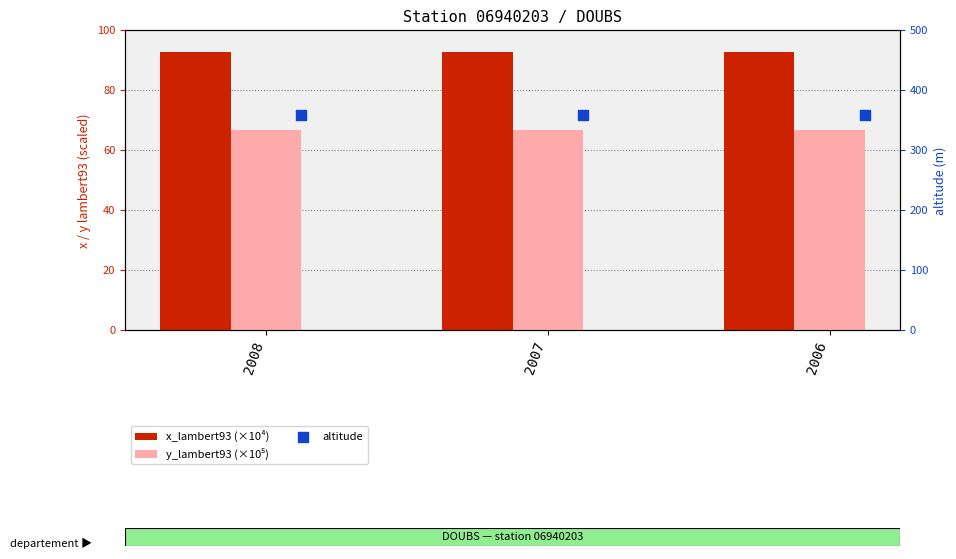

Which series has the widest spread of Y values?

x_lambert93 (×10⁴)